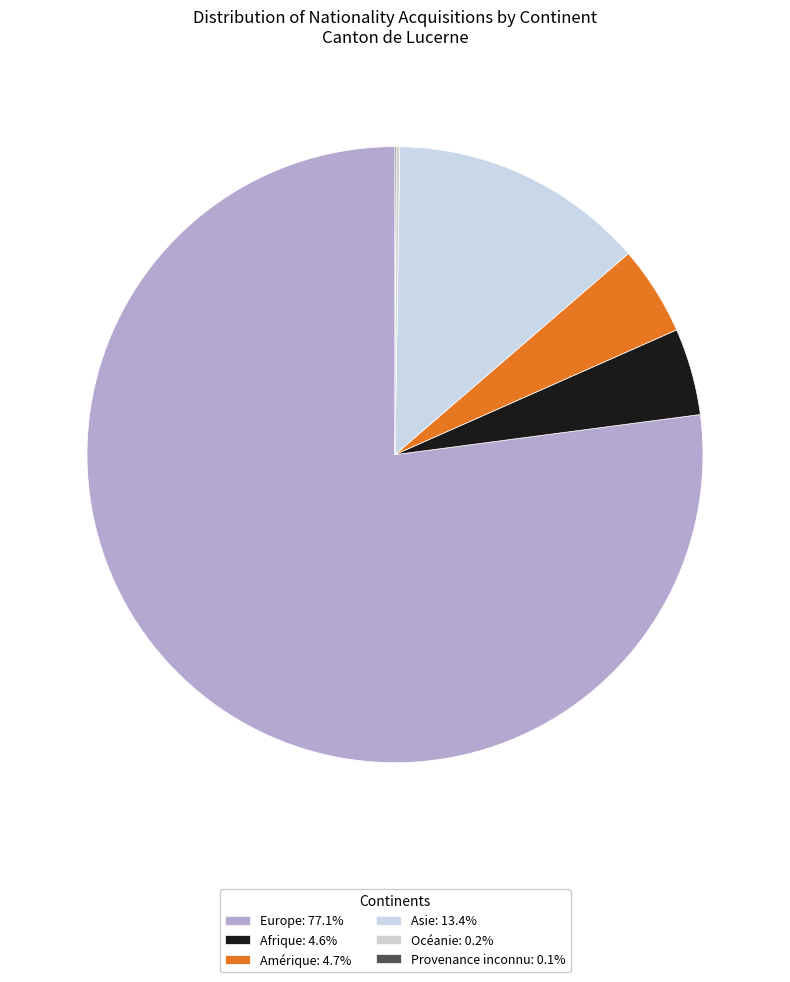

Count the number of slices in the pie.

6